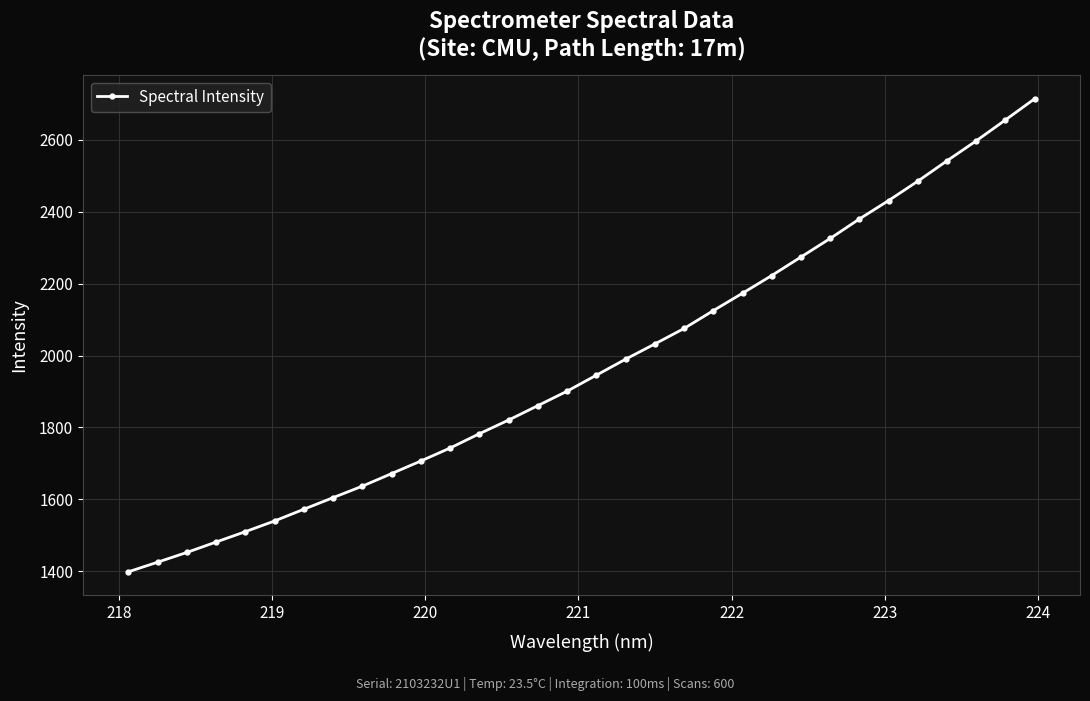

What is the greatest value displayed?

2713.8